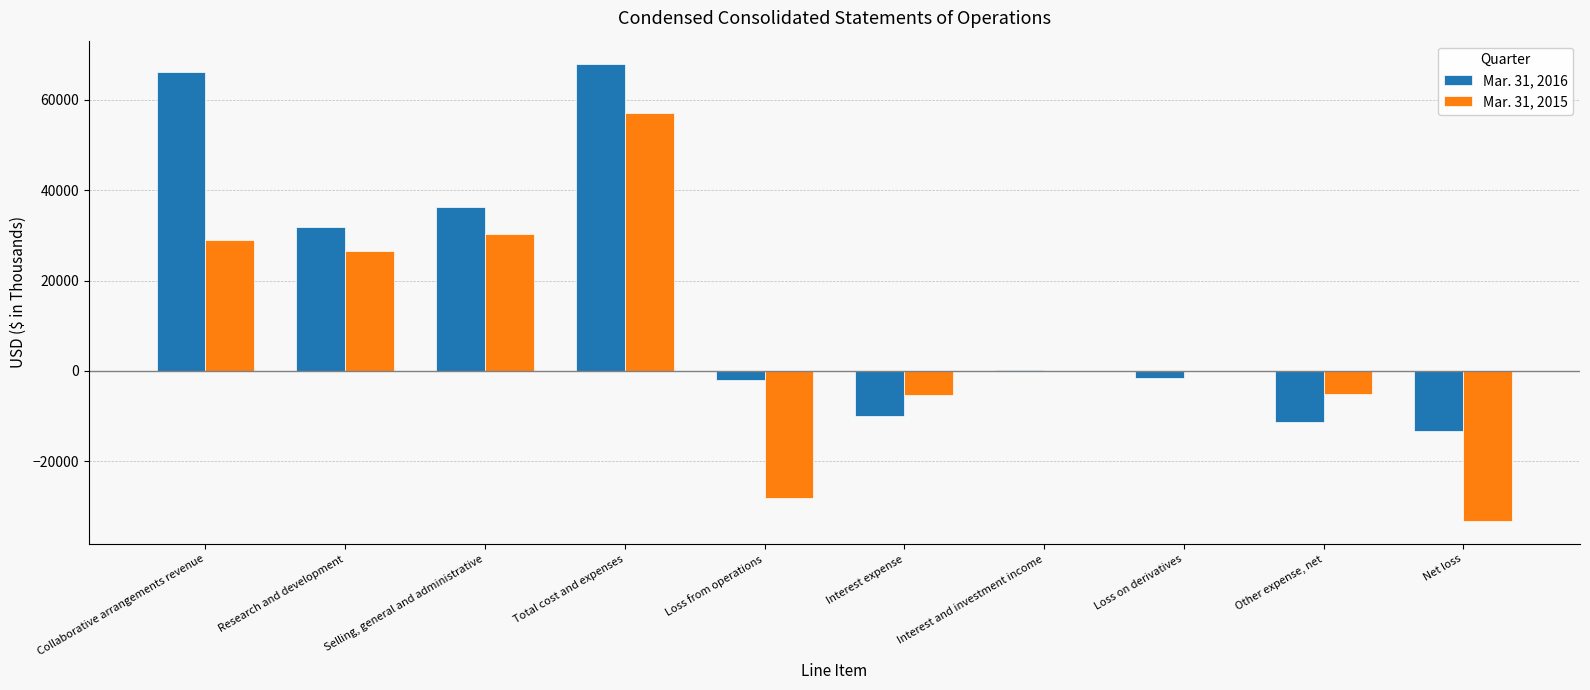

Count the number of categories in the chart.

10